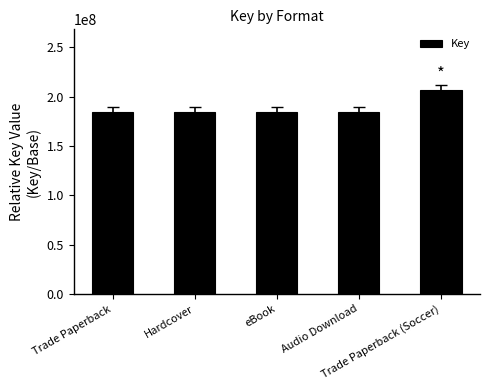

What is the greatest value displayed?

206282827